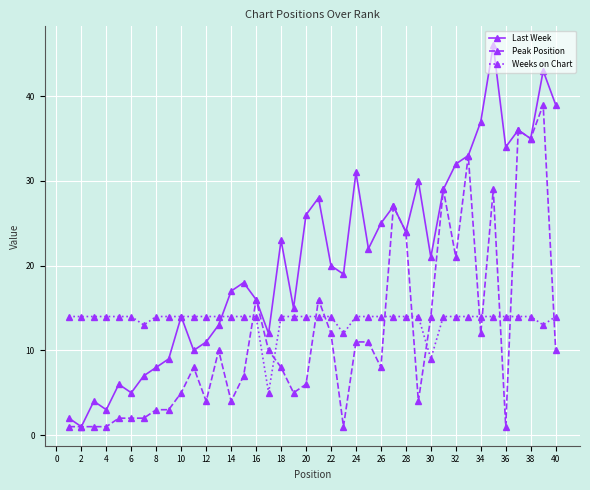

What is the maximum value for Weeks on Chart?

14